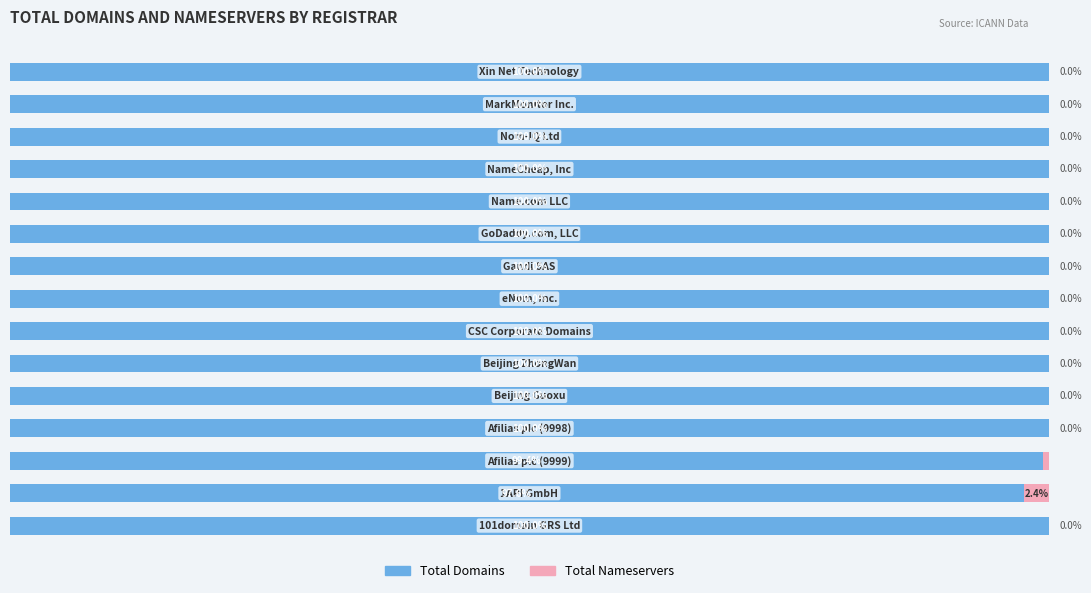

Reading left to right, list all the values displayed in this chart.

Total Domains: 100.0	97.6	99.4	100.0	100.0	100.0	100.0	100.0	100.0	100.0	100.0	100.0	100.0	100.0	100.0
Total Nameservers: 0.0	2.4	0.6	0.0	0.0	0.0	0.0	0.0	0.0	0.0	0.0	0.0	0.0	0.0	0.0